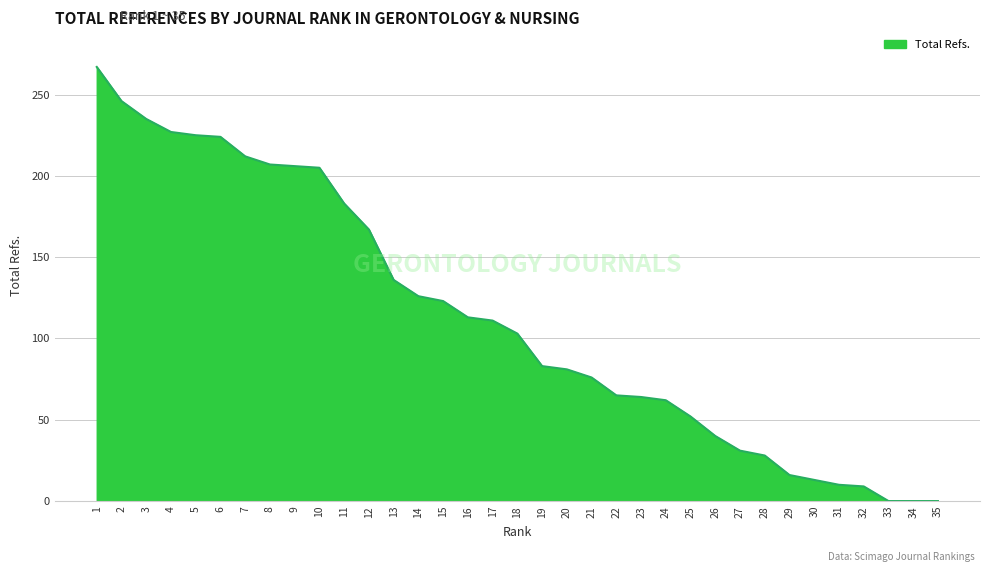

Does the chart display data point markers on the line(s)?

No